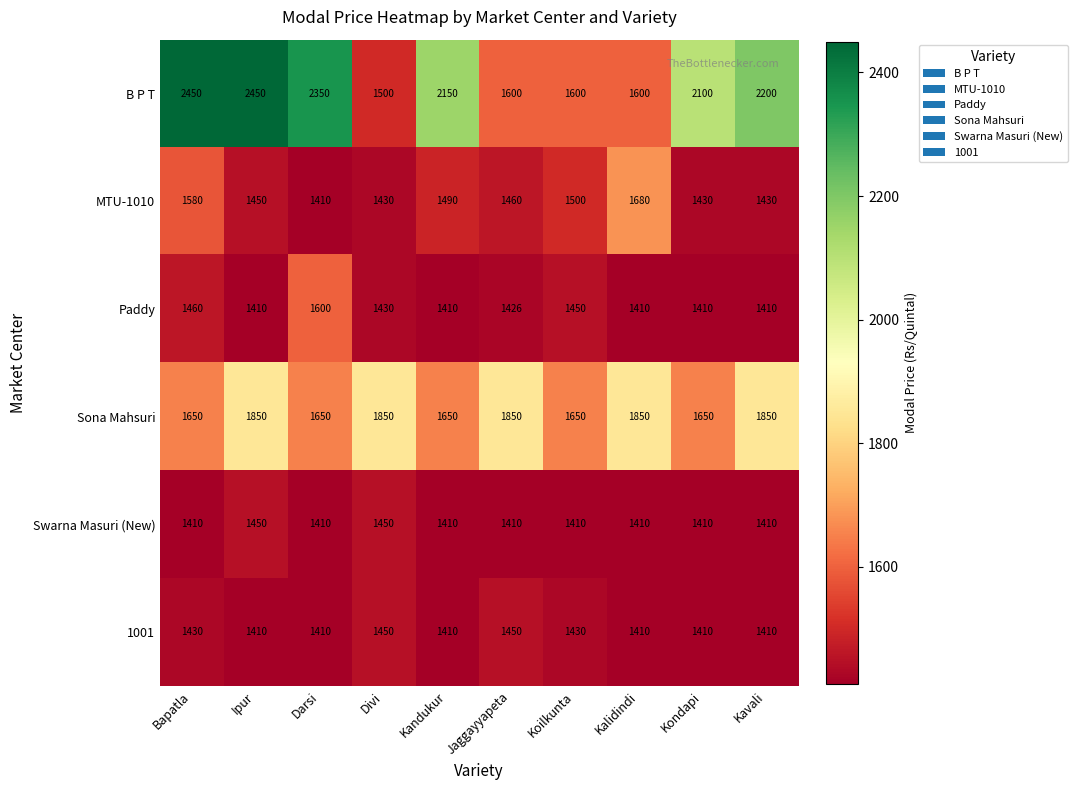

At which label does B P T first exceed 2150?

Bapatla